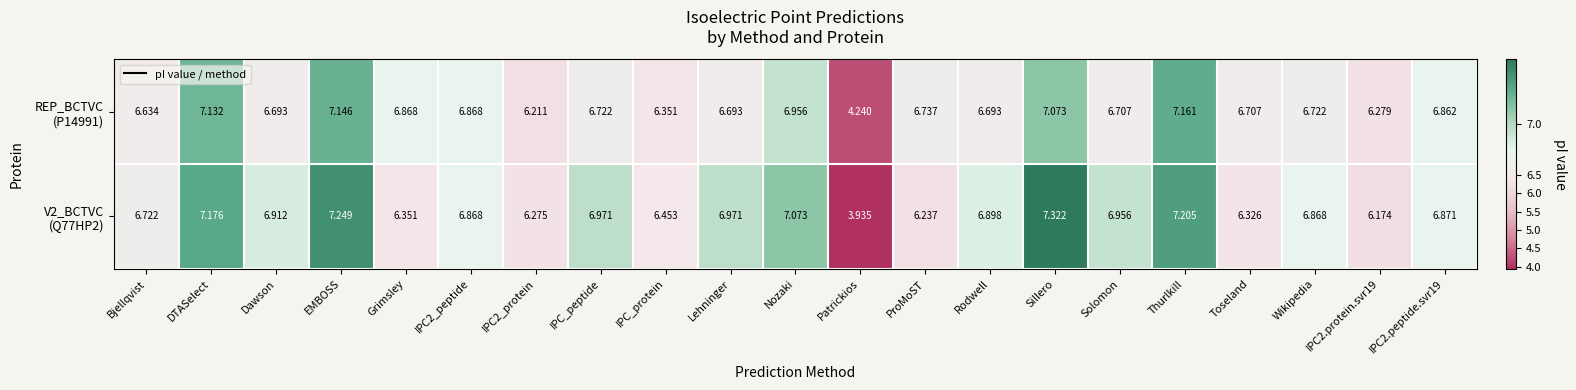

Which category has the highest value across all series?

Sillero